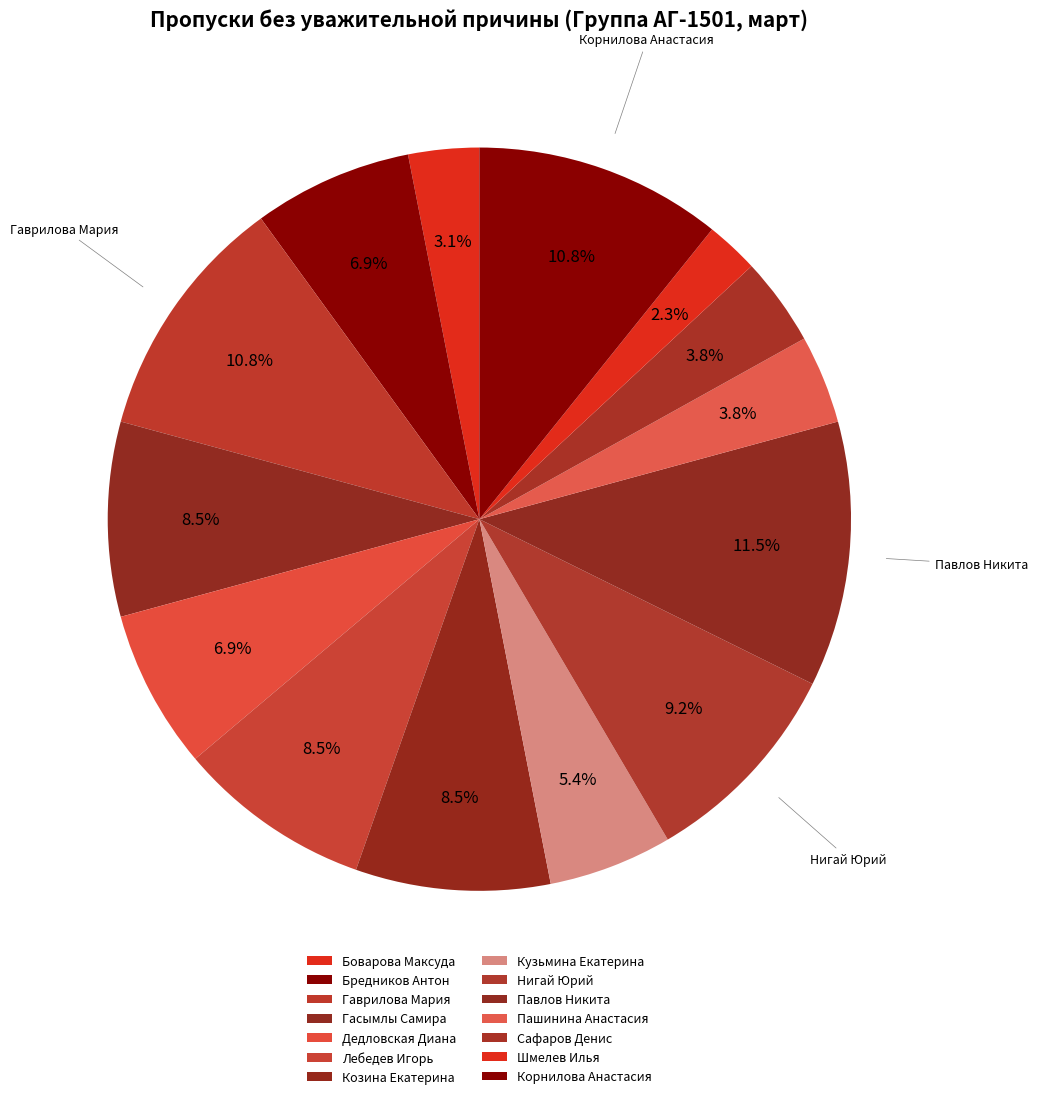

How many segments does this pie chart have?

14